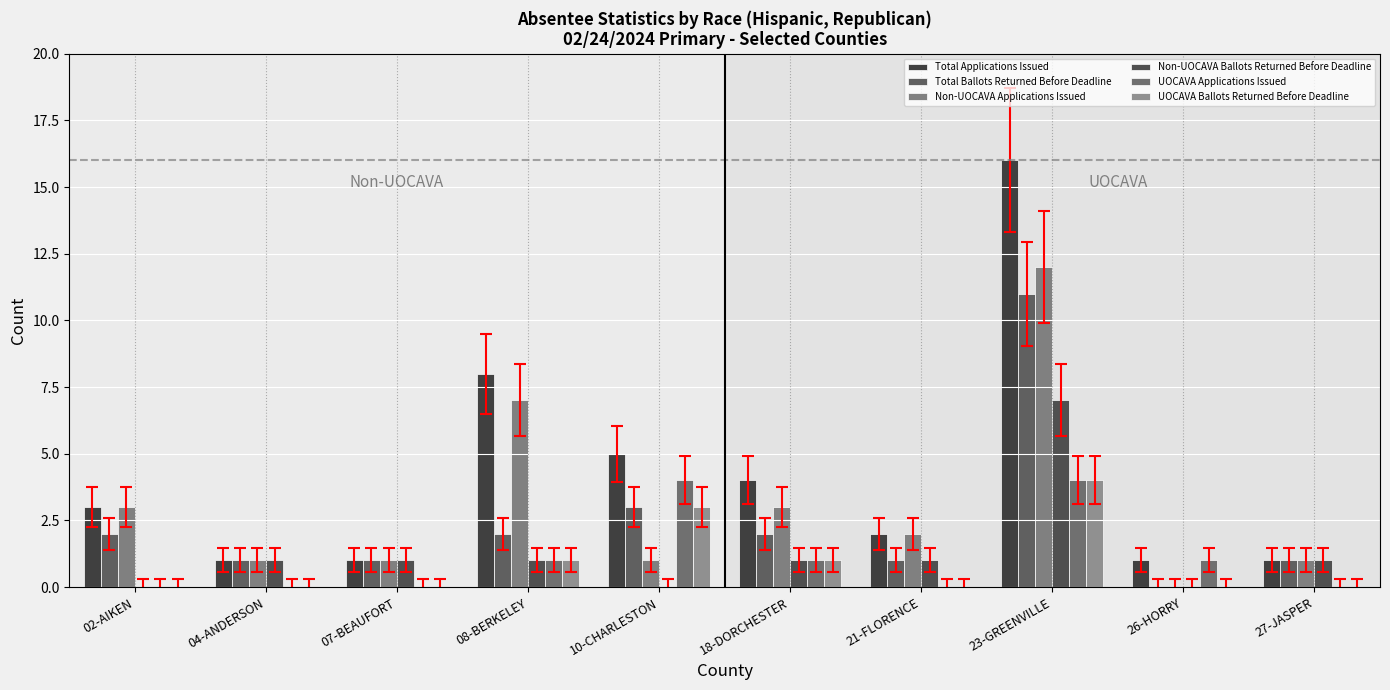

How many series are shown in this chart?

6